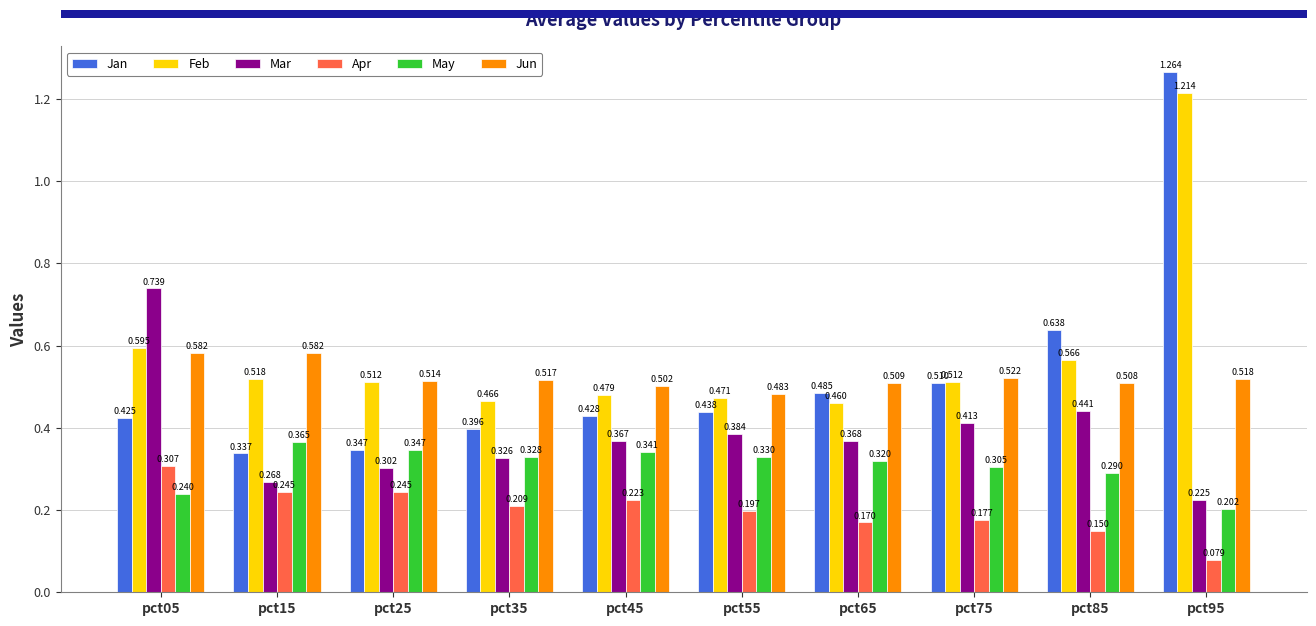

Is the value of Feb at pct45 greater than the value of Mar at pct85?

Yes